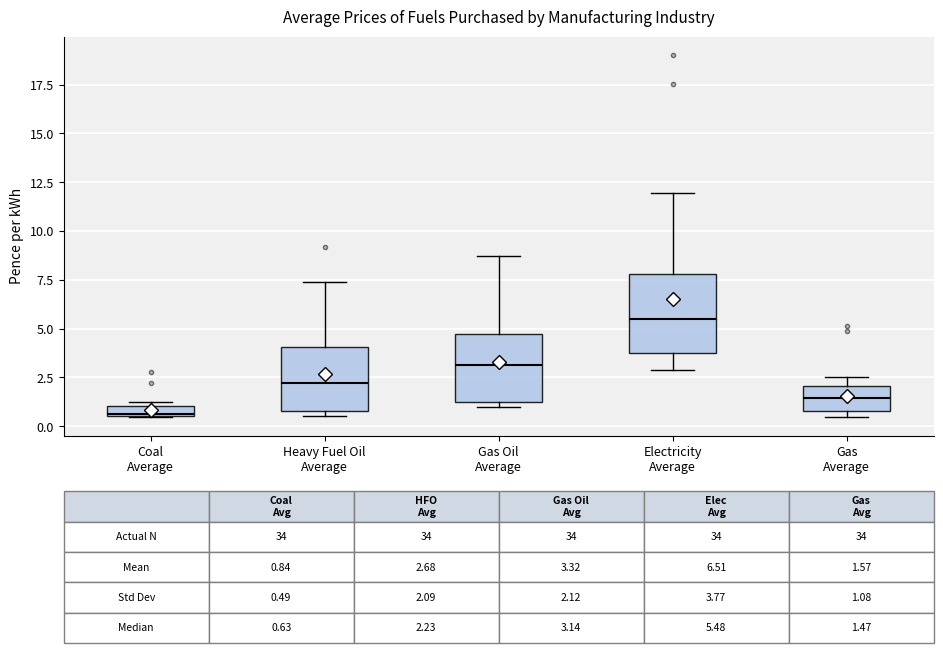

Which box is the tallest, from its lower edge to its upper edge?

Electricity Average